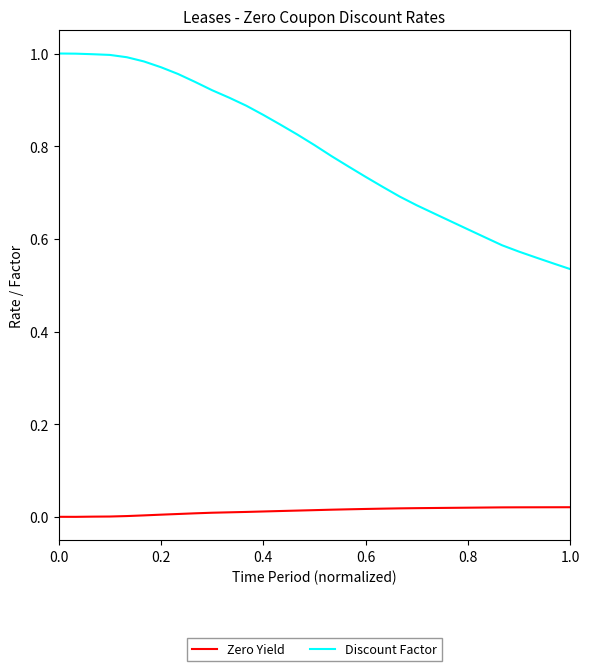

Rank the series by their average value, from lowest to highest.

Zero Yield, Discount Factor